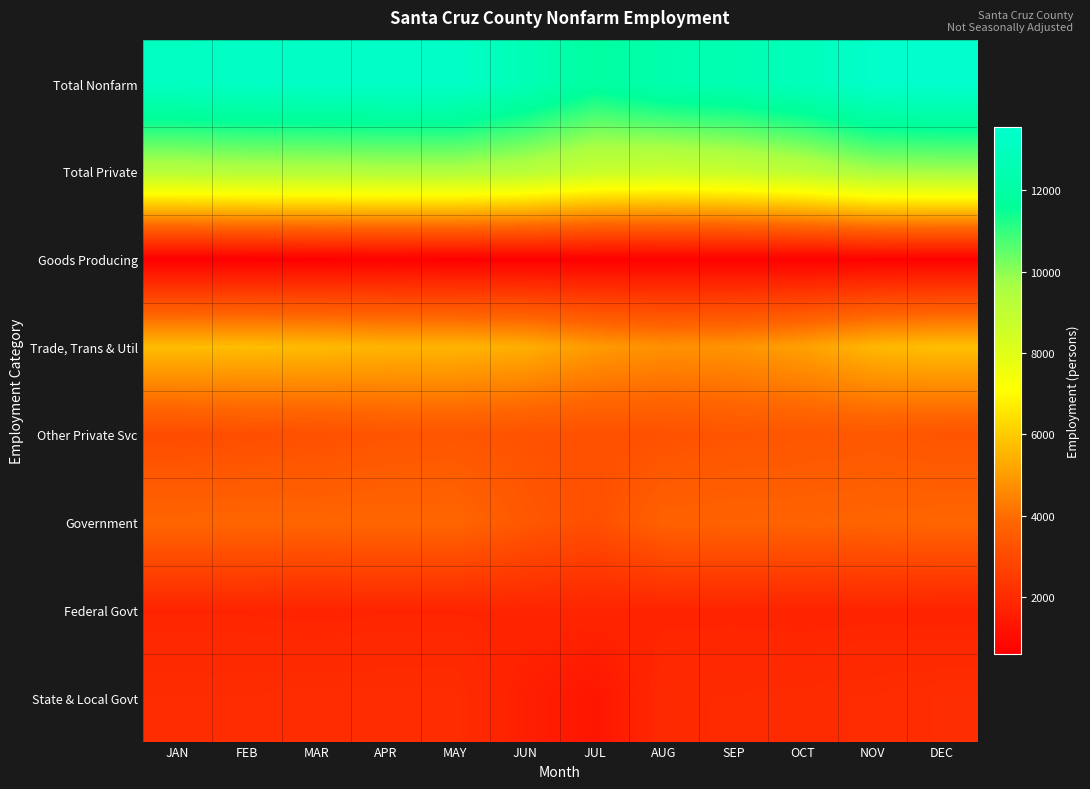

Reading right to left, list all the values displayed in this chart.

Total Nonfarm: DEC=13550	NOV=13450	OCT=12850	SEP=12525	AUG=12350	JUL=11875	JUN=12650	MAY=13325	APR=13325	MAR=13250	FEB=13225	JAN=13125
Total Private: DEC=9725	NOV=9650	OCT=9100	SEP=8775	AUG=8625	JUL=8750	JUN=9250	MAY=9475	APR=9475	MAR=9425	FEB=9400	JAN=9300
Goods Producing: DEC=675	NOV=675	OCT=650	SEP=650	AUG=650	JUL=625	JUN=625	MAY=625	APR=650	MAR=625	FEB=600	JAN=600
Trade, Trans & Util: DEC=5750	NOV=5575	OCT=5100	SEP=4825	AUG=4775	JUL=4975	JUN=5400	MAY=5525	APR=5525	MAR=5650	FEB=5700	JAN=5675
Other Private Svc: DEC=3300	NOV=3400	OCT=3350	SEP=3300	AUG=3200	JUL=3150	JUN=3225	MAY=3325	APR=3300	MAR=3150	FEB=3100	JAN=3025
Government: DEC=3825	NOV=3800	OCT=3750	SEP=3750	AUG=3725	JUL=3125	JUN=3400	MAY=3850	APR=3850	MAR=3825	FEB=3825	JAN=3825
Federal Govt: DEC=1750	NOV=1775	OCT=1750	SEP=1775	AUG=1775	JUL=1800	JUN=1800	MAY=1800	APR=1800	MAR=1775	FEB=1800	JAN=1800
State & Local Govt: DEC=2075	NOV=2025	OCT=2000	SEP=1975	AUG=1950	JUL=1325	JUN=1600	MAY=2050	APR=2050	MAR=2050	FEB=2025	JAN=2025